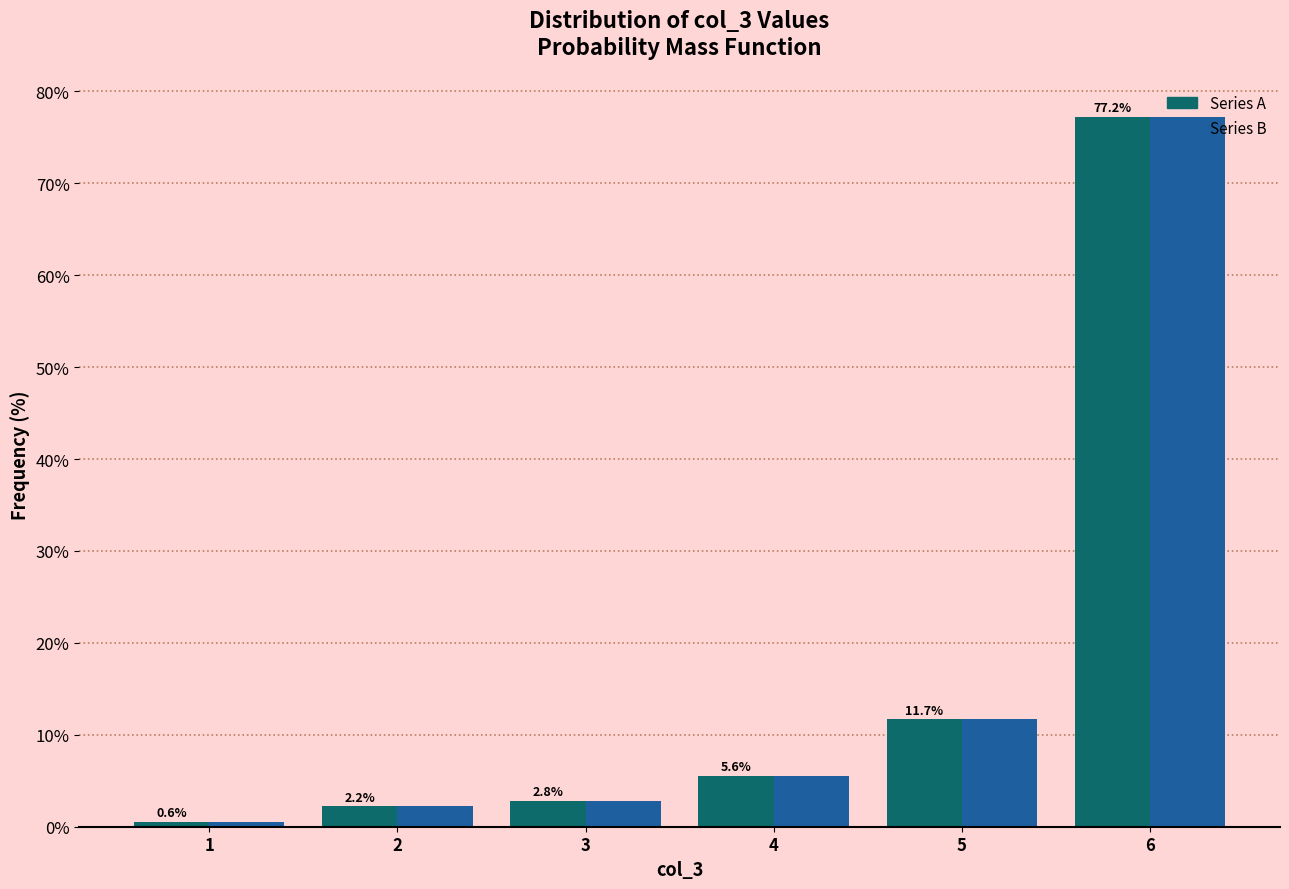

Reading right to left, what are all the values shown in this chart?

Series A: 6=77.2	5=11.7	4=5.6	3=2.8	2=2.2	1=0.6
Series B: 6=77.2	5=11.7	4=5.6	3=2.8	2=2.2	1=0.6